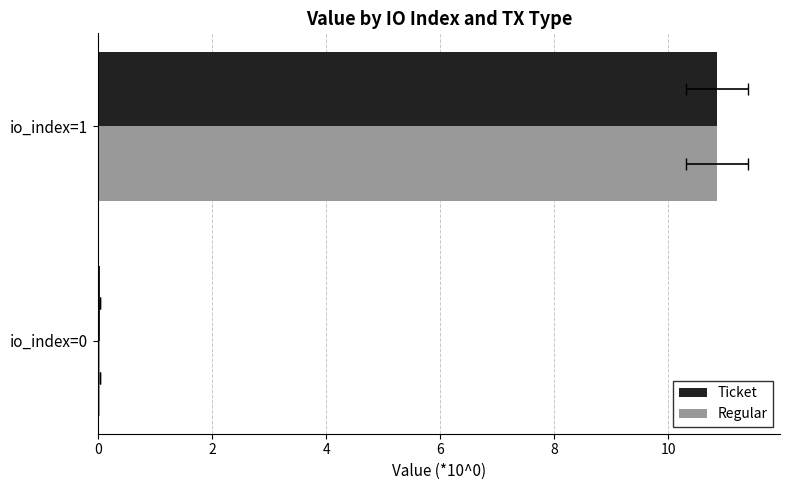

Rank the series at io_index=0 from lowest to highest value.

Ticket, Regular